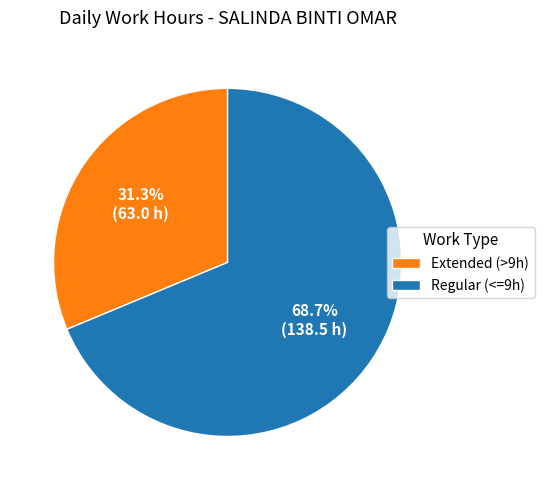

What is the ratio of the value at Extended (>9h) to the value at Regular (<=9h)?

0.5